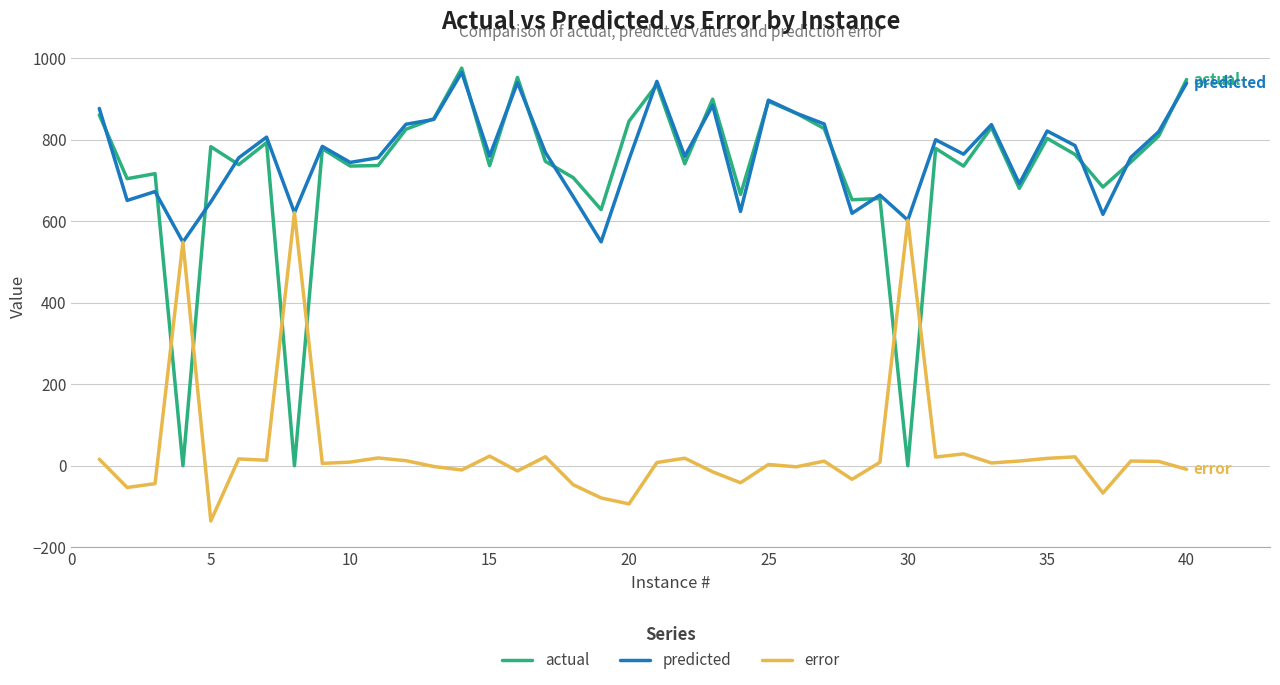

How many interior local peaks does the predicted series have?

12